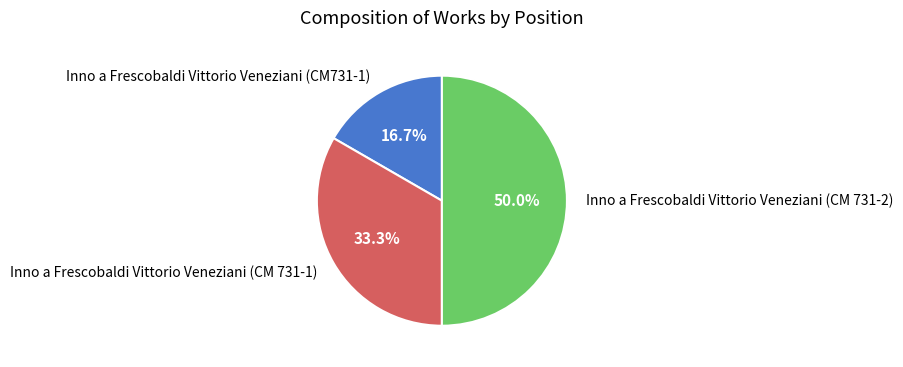

Is Inno a Frescobaldi Vittorio Veneziani (CM 731-1) the majority of the pie?

No